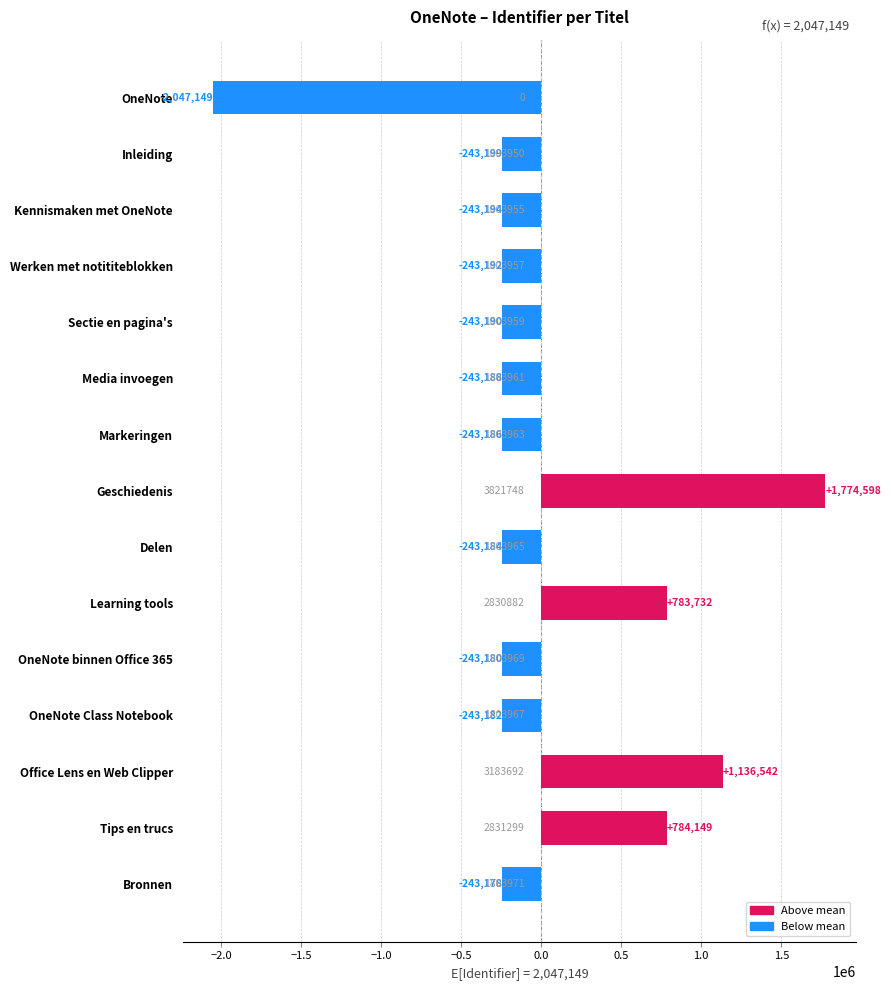

List the labels in order of value, largest first.

Geschiedenis, Office Lens en Web Clipper, Tips en trucs, Learning tools, Bronnen, OneNote binnen Office 365, OneNote Class Notebook, Delen, Markeringen, Media invoegen, Sectie en pagina's, Werken met notititeblokken, Kennismaken met OneNote, Inleiding, OneNote